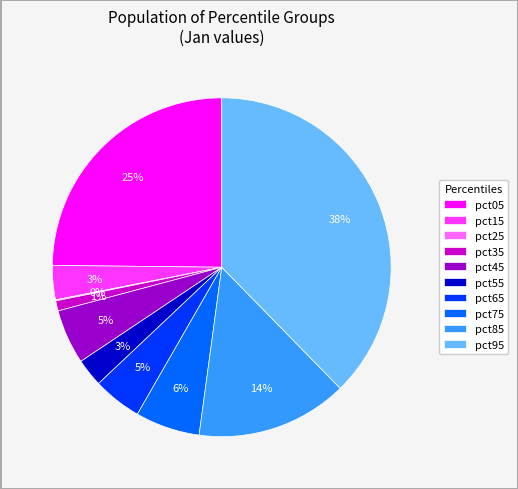

Is it true that pct35 is 1% of the pie?

True